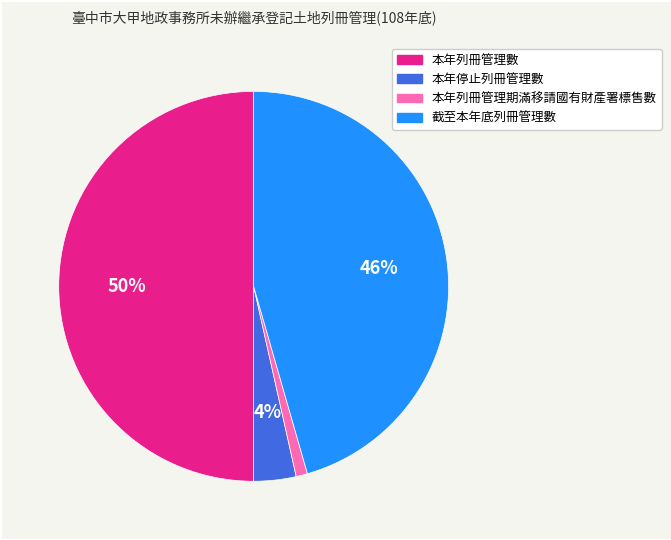

How many slices are in this pie chart?

4